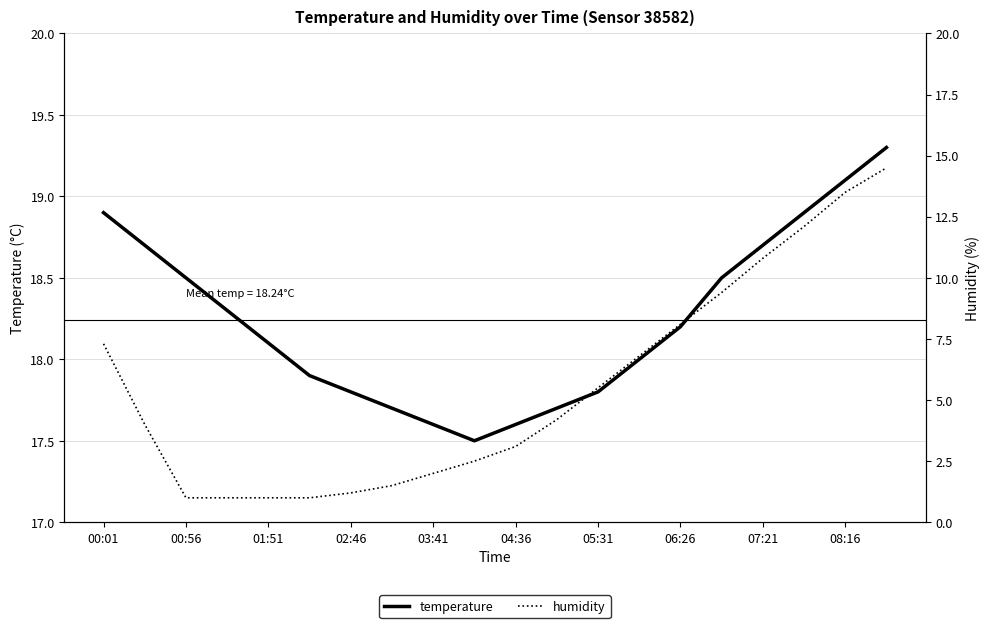

Reading right to left, list all the values displayed in this chart.

temperature: 19.3	19.1	18.9	18.7	18.5	18.2	18.0	17.8	17.7	17.6	17.5	17.6	17.7	17.8	17.9	18.1	18.3	18.5	18.7	18.9
humidity: 14.5	13.5	12.1	10.8	9.4	8.1	6.8	5.5	4.2	3.1	2.5	2.0	1.5	1.2	1.0	1.0	1.0	1.0	4.0	7.3